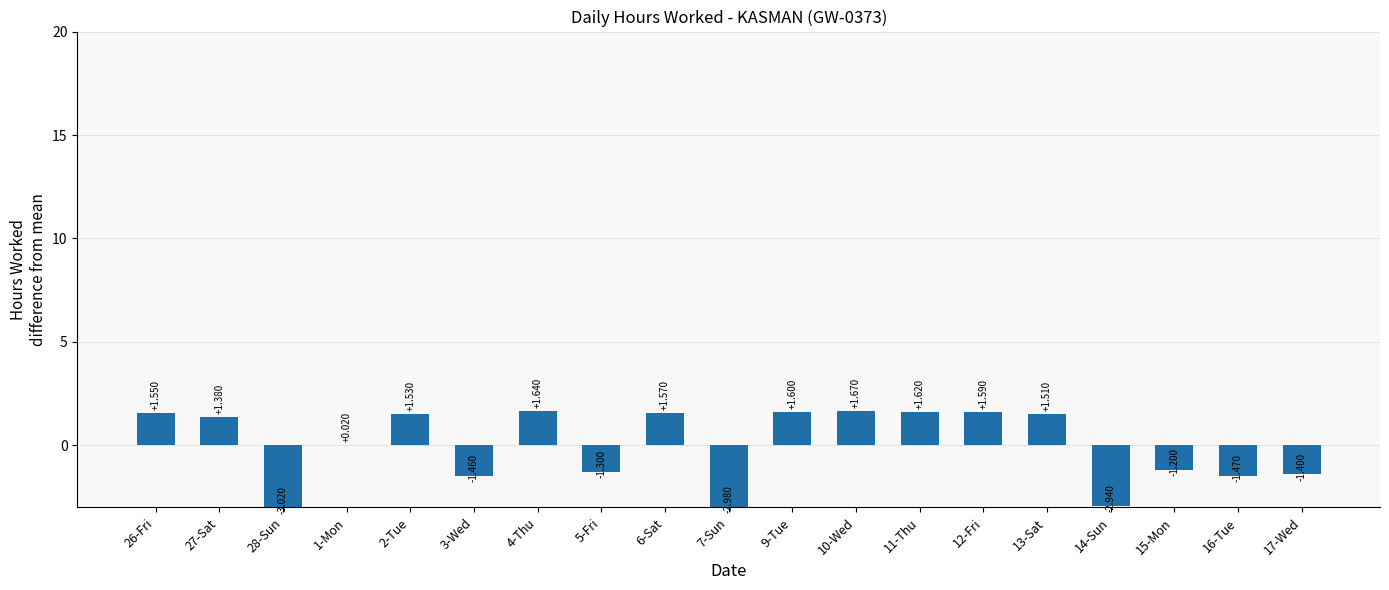

What is the sum of all values?

-0.1